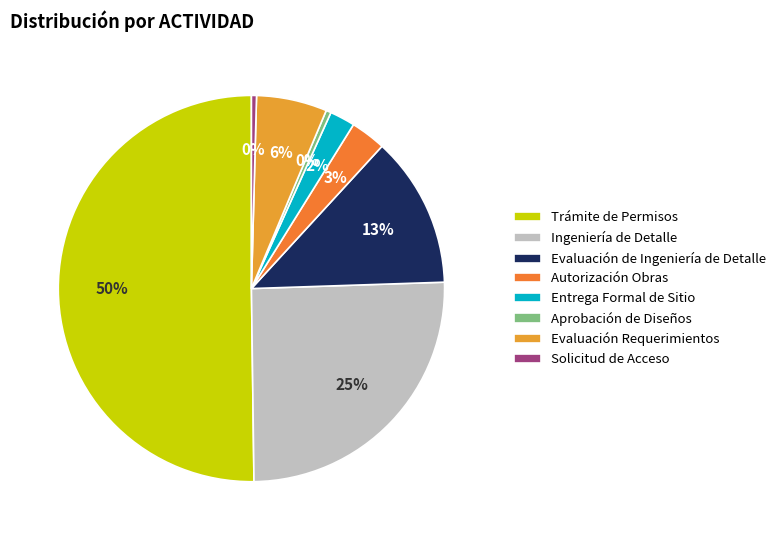

Is it true that Entrega Formal de Sitio is 2% of the pie?

True